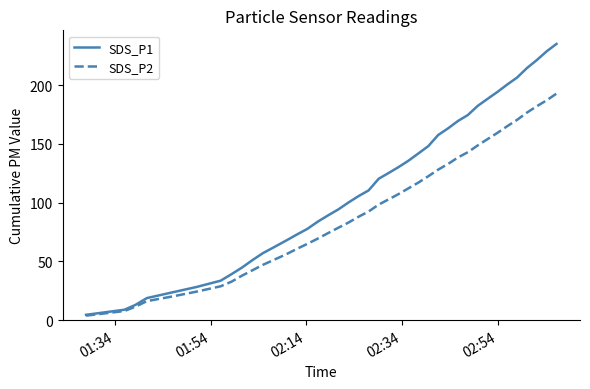

What is the smallest value displayed?

3.9